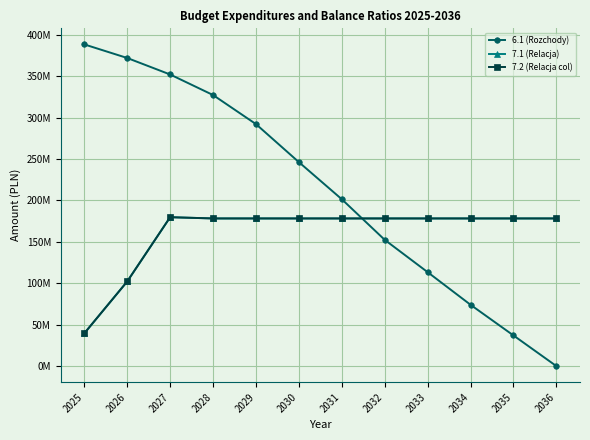

What is the value of the 7.2 (Relacja col) point at the 11th from the left?

178225776.0